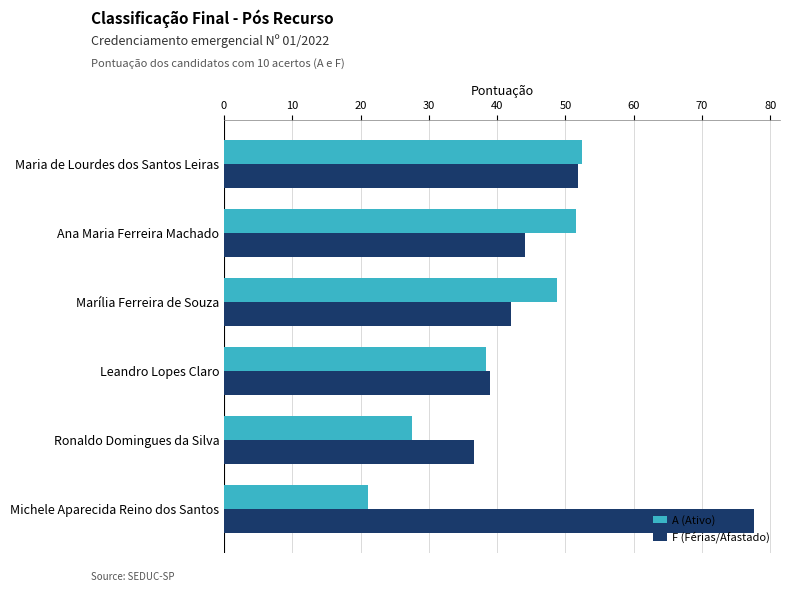

What is the difference between the maximum and minimum values in the A (Ativo) series?

31.3